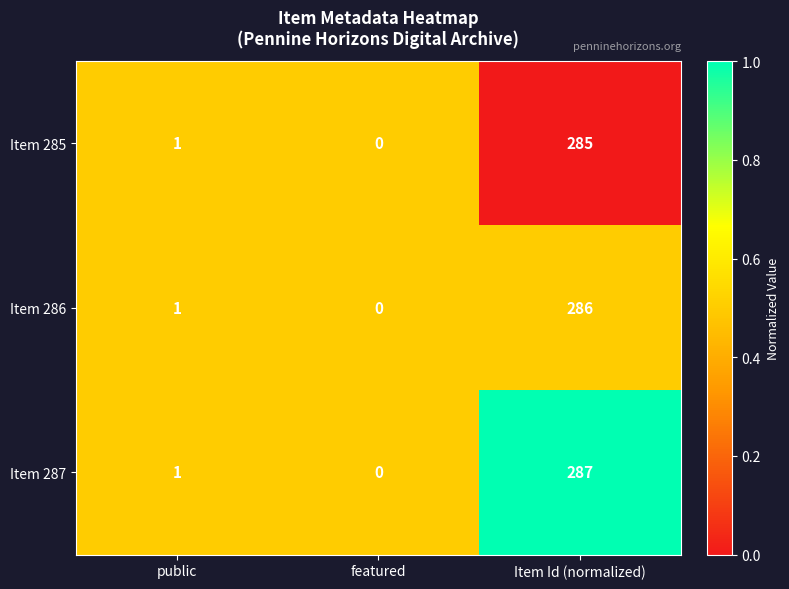

At which label does Item 286 reach its peak?

Item Id (normalized)